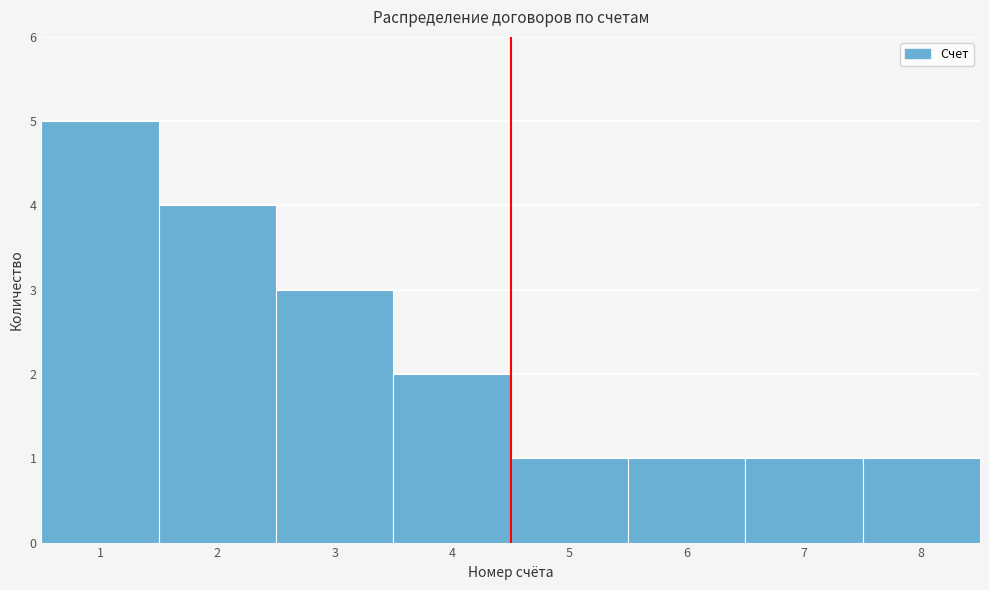

Reading left to right, transcribe this chart: for each bar, give the range it covers on the x-axis and its height. The values are not printed on the chart, so give them approximately, as read against the axis.

0.5 to 1.5: 5
1.5 to 2.5: 4
2.5 to 3.5: 3
3.5 to 4.5: 2
4.5 to 5.5: 1
5.5 to 6.5: 1
6.5 to 7.5: 1
7.5 to 8.5: 1